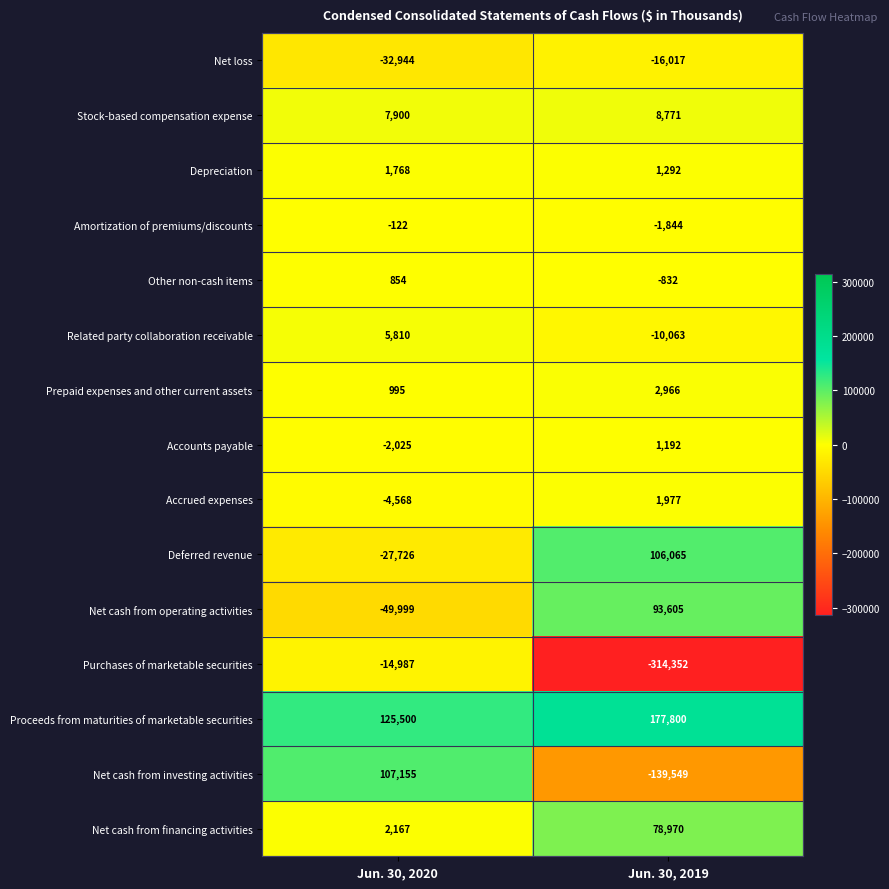

At Jun. 30, 2019, list the series in order from largest to smallest.

Proceeds from maturities of marketable securities, Deferred revenue, Net cash from operating activities, Net cash from financing activities, Stock-based compensation expense, Prepaid expenses and other current assets, Accrued expenses, Depreciation, Accounts payable, Other non-cash items, Amortization of premiums/discounts, Related party collaboration receivable, Net loss, Net cash from investing activities, Purchases of marketable securities